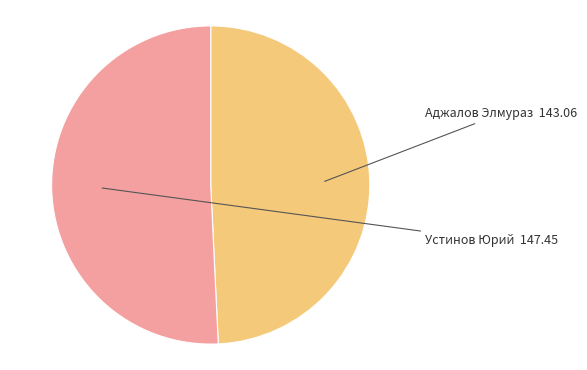

Which slice is the largest?

Устинов Юрий